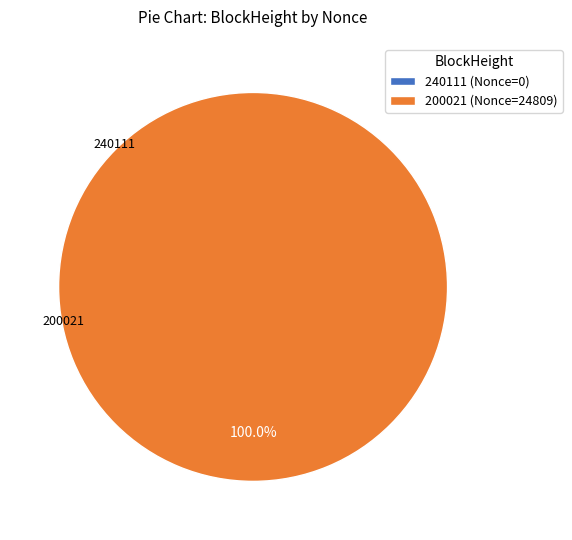

To the nearest percent, what is the average slice percentage?

50%